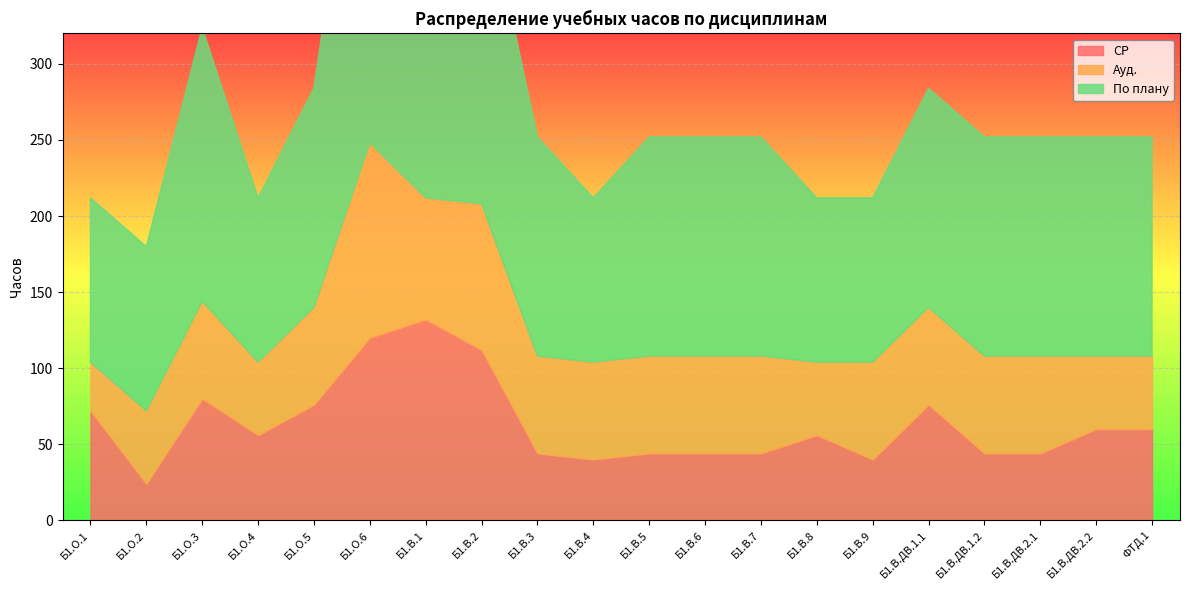

Count the Ауд. values in the range 48 to 64.

16